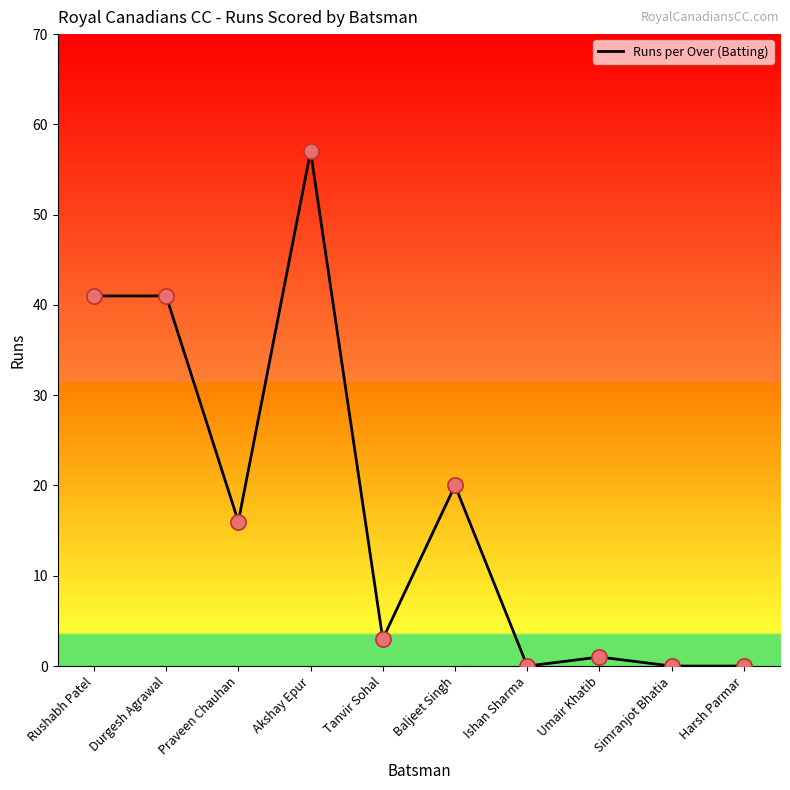

Which has a higher value, Tanvir Sohal or Durgesh Agrawal?

Durgesh Agrawal